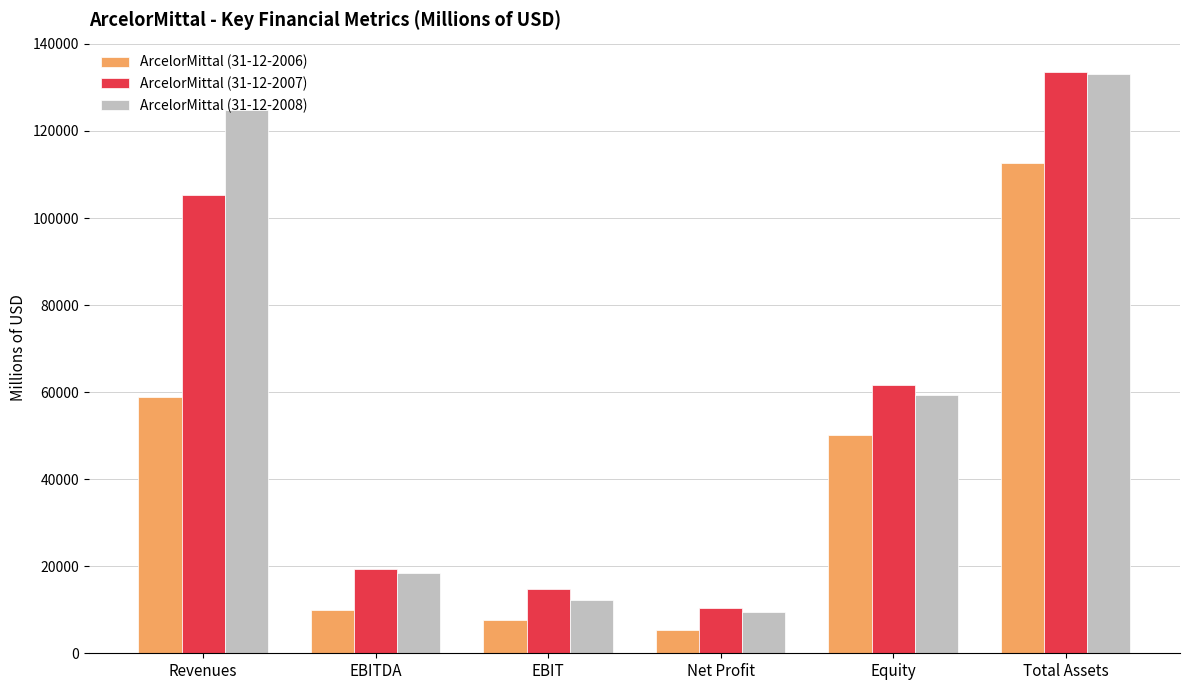

Where is ArcelorMittal (31-12-2008) nearest to the value 71243?

Equity